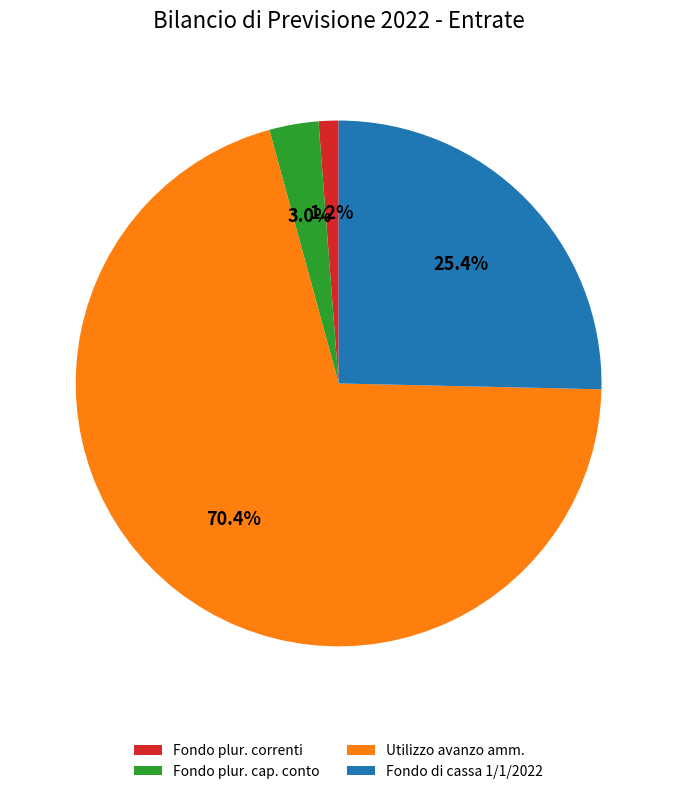

Which slice is the largest?

Utilizzo avanzo amm.